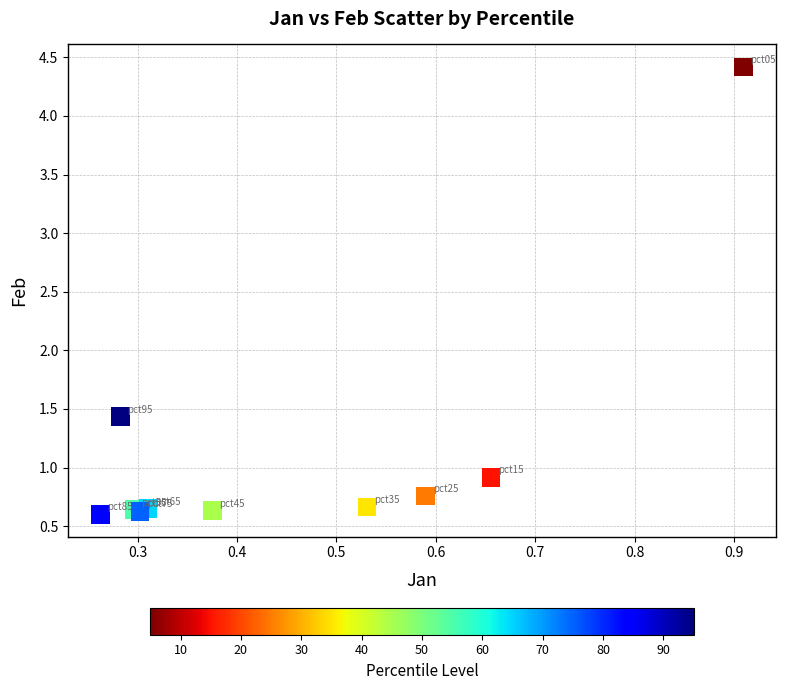

What Y value in the scatter plot is closest to 2?

1.4